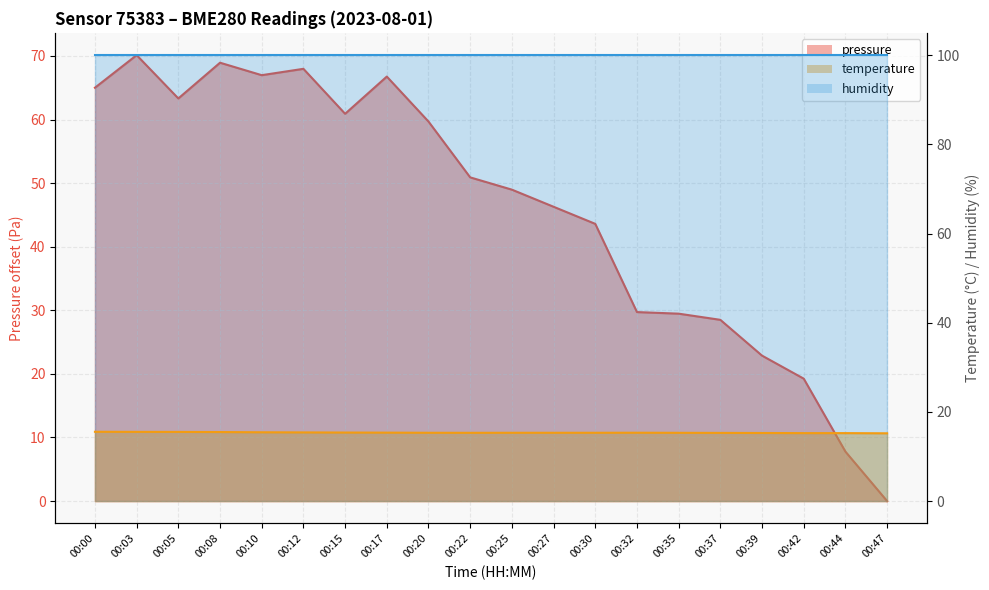

What is the difference between the second highest and second lowest values in the temperature series?

0.3